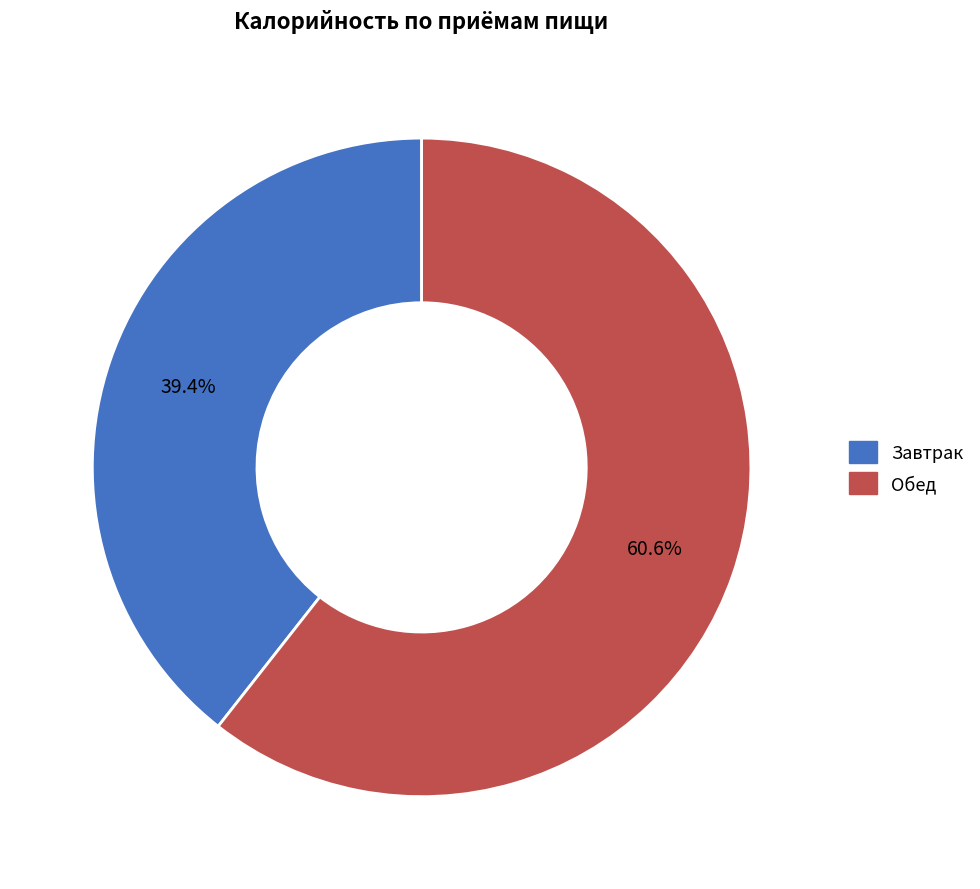

Is there a majority slice in this chart?

Yes